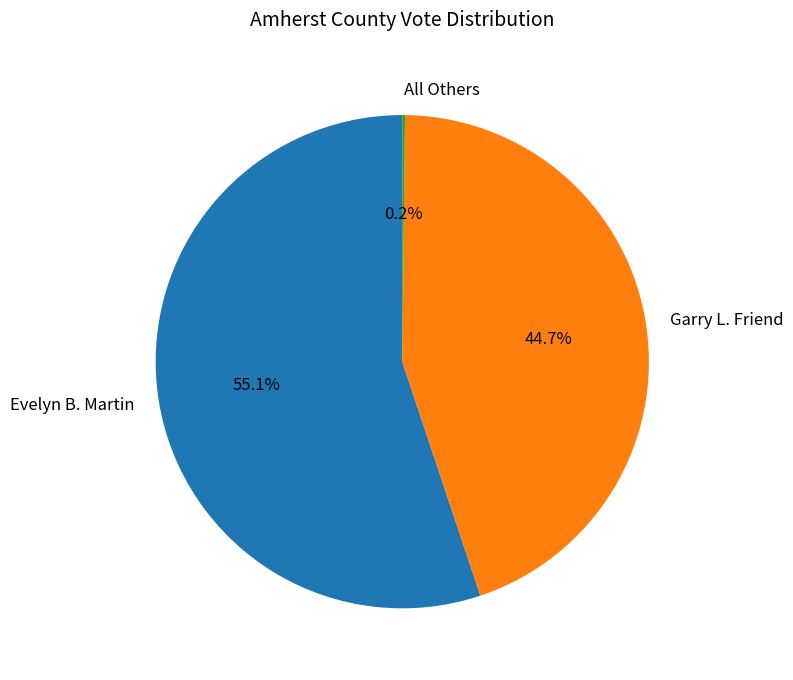

Which category has the biggest portion of the pie?

Evelyn B. Martin